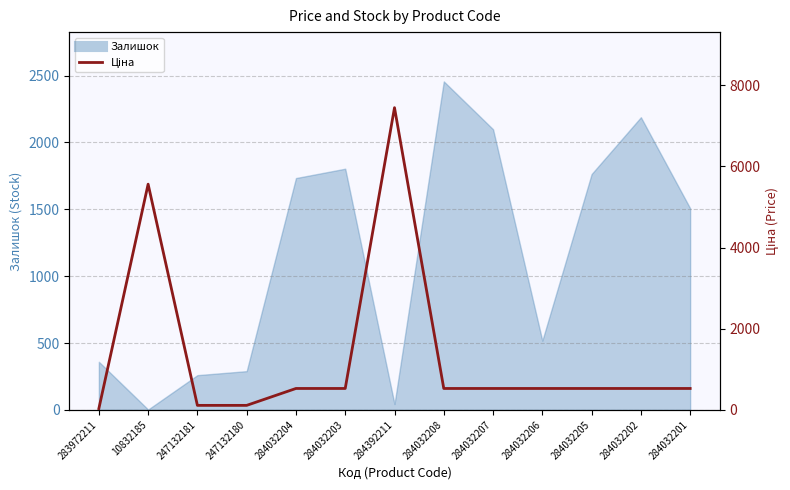

What is the label of the 1st point from the left?

283972211